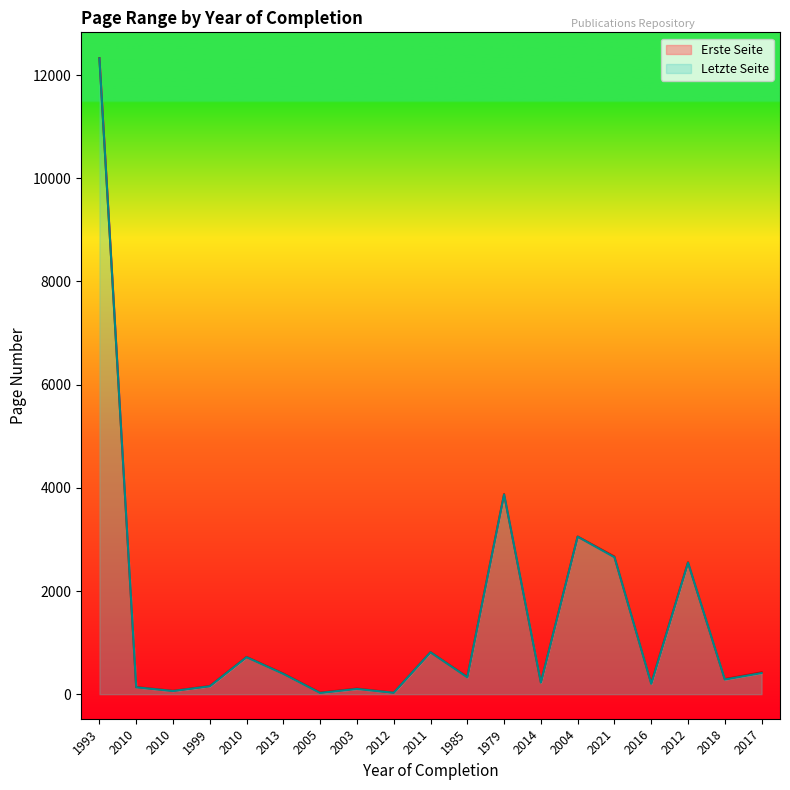

True or false: Erste Seite and Letzte Seite intersect in this chart.

False